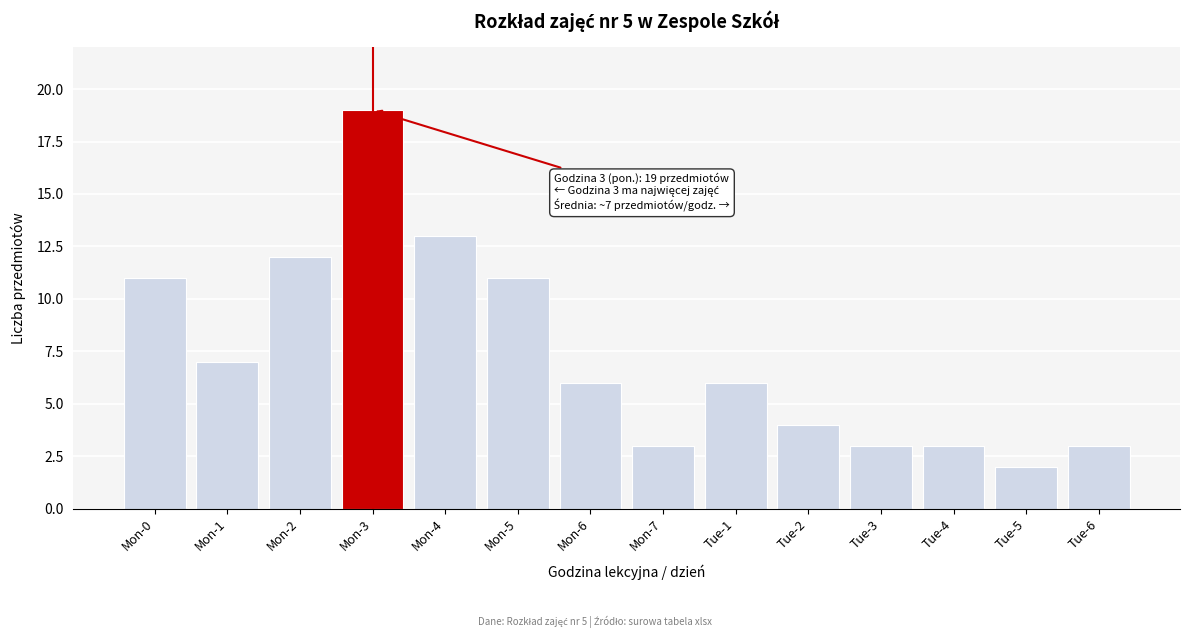

Reading left to right, list all the values displayed in this chart.

11	7	12	19	13	11	6	3	6	4	3	3	2	3